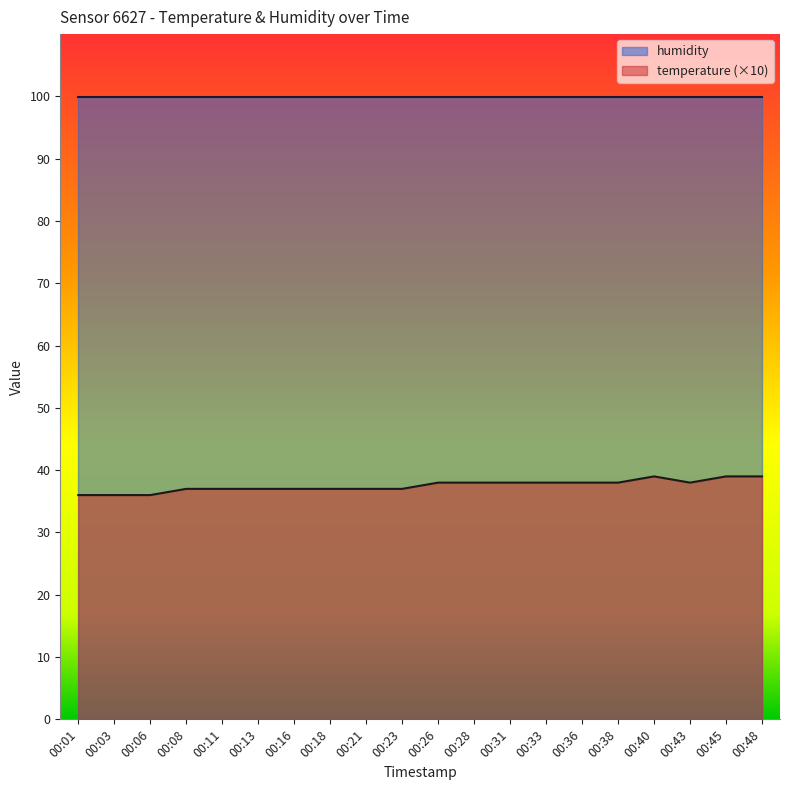

Reading right to left, what are all the values shown in this chart?

39	39	38	39	38	38	38	38	38	38	37	37	37	37	37	37	37	36	36	36